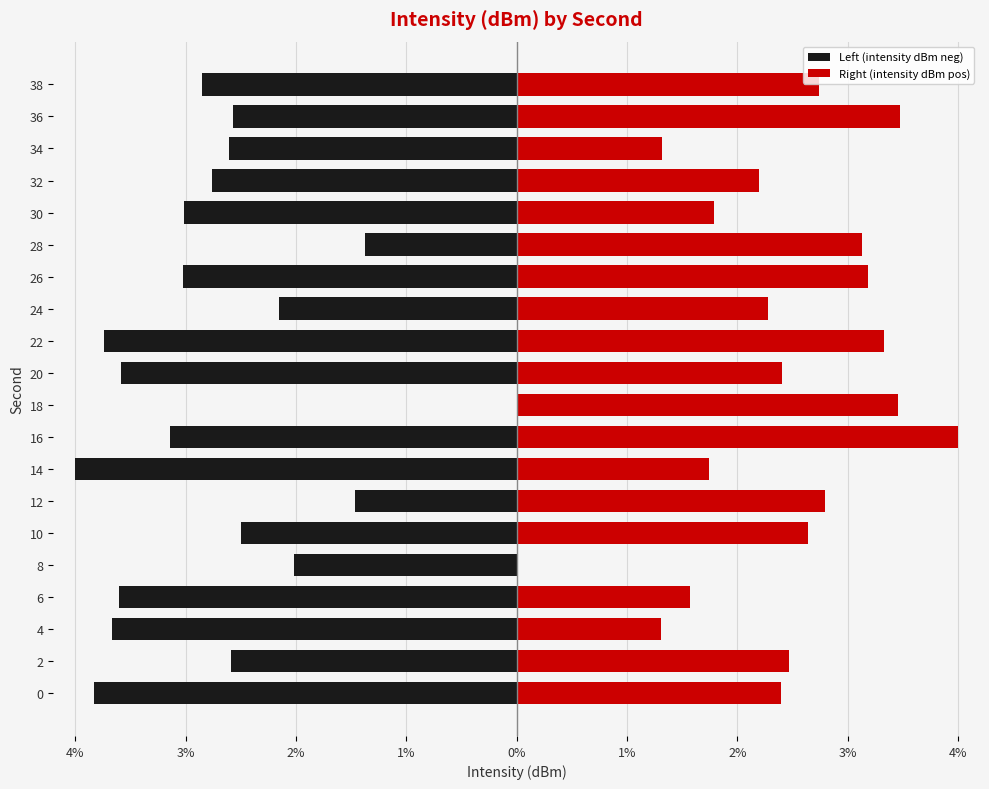

At 4, list the series in order from largest to smallest.

Right (intensity dBm pos), Left (intensity dBm neg)